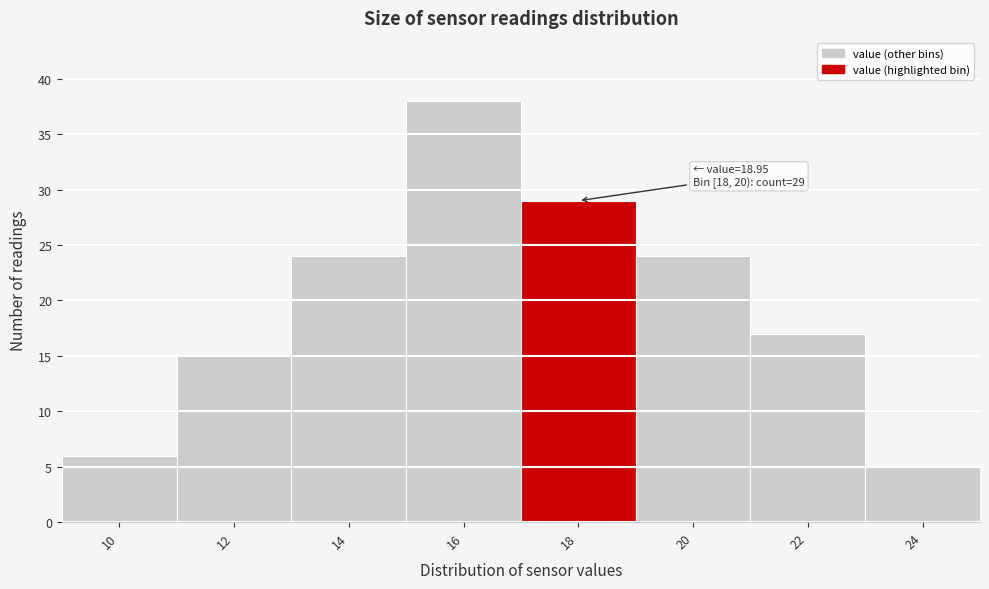

Reading left to right, what are all the values shown in this chart?

10=6	12=15	14=24	16=38	18=29	20=24	22=17	24=5